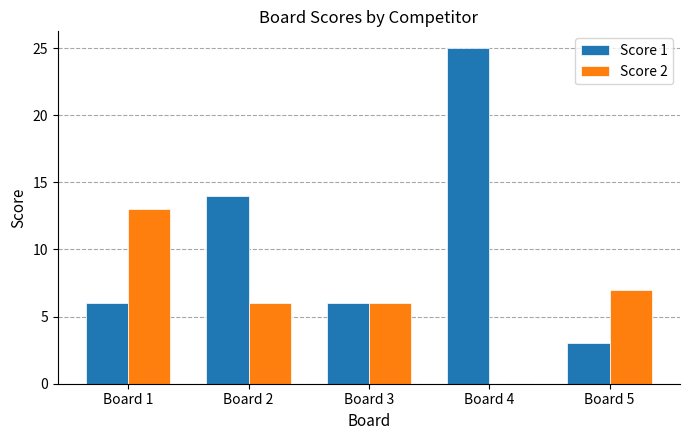

Which label corresponds to the largest value in the chart?

Board 4